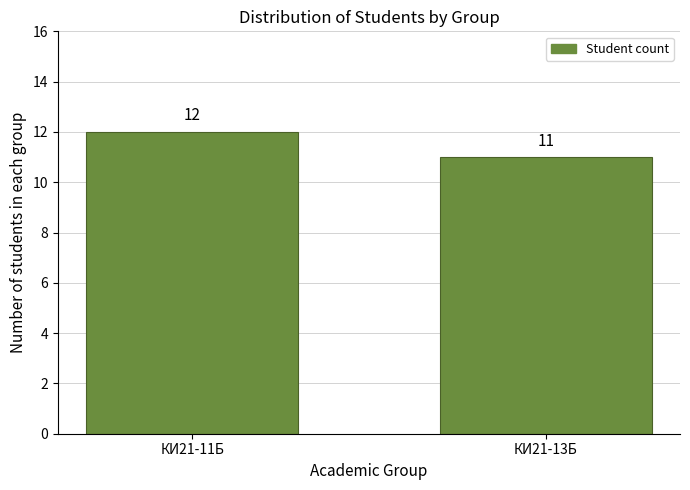

Reading left to right, list all the values displayed in this chart.

КИ21-11Б=12	КИ21-13Б=11